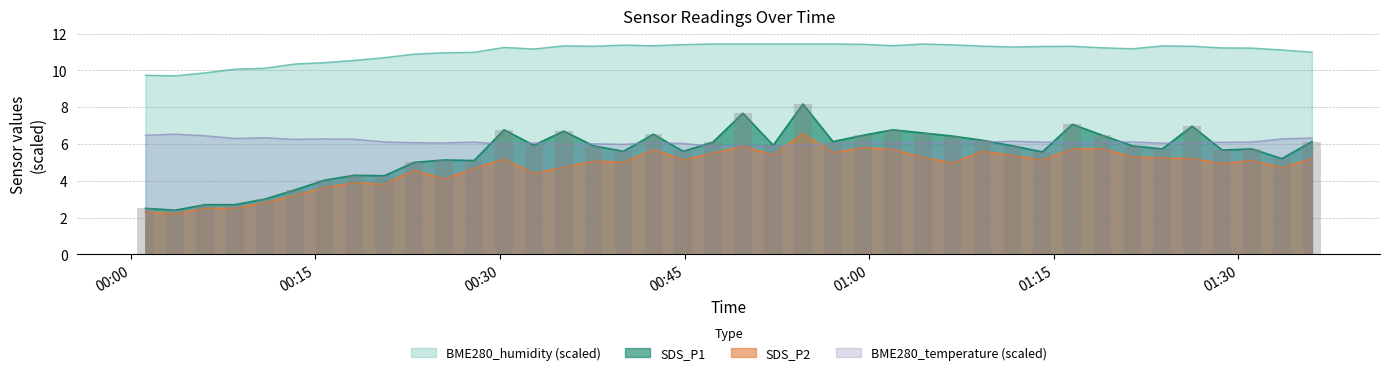

Which category has the highest value across all series?

2021/05/28 00:47:18